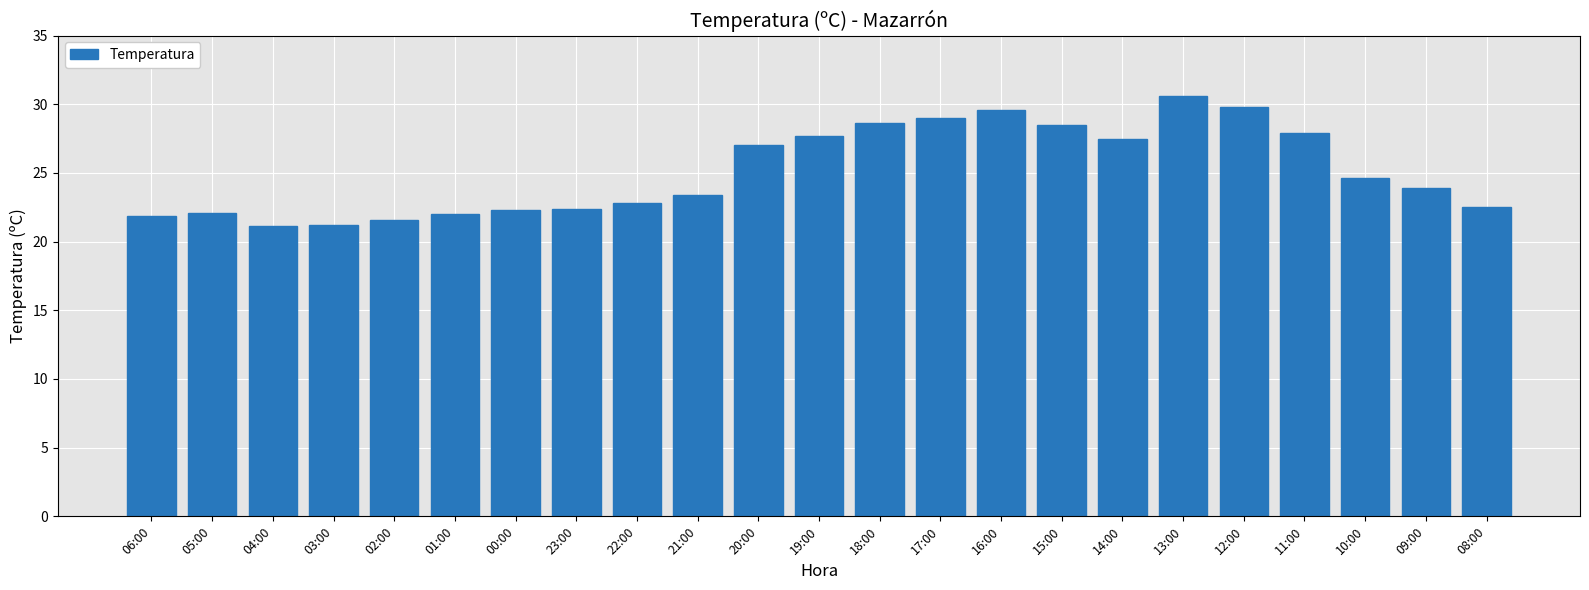

How many values exceed 23?

13